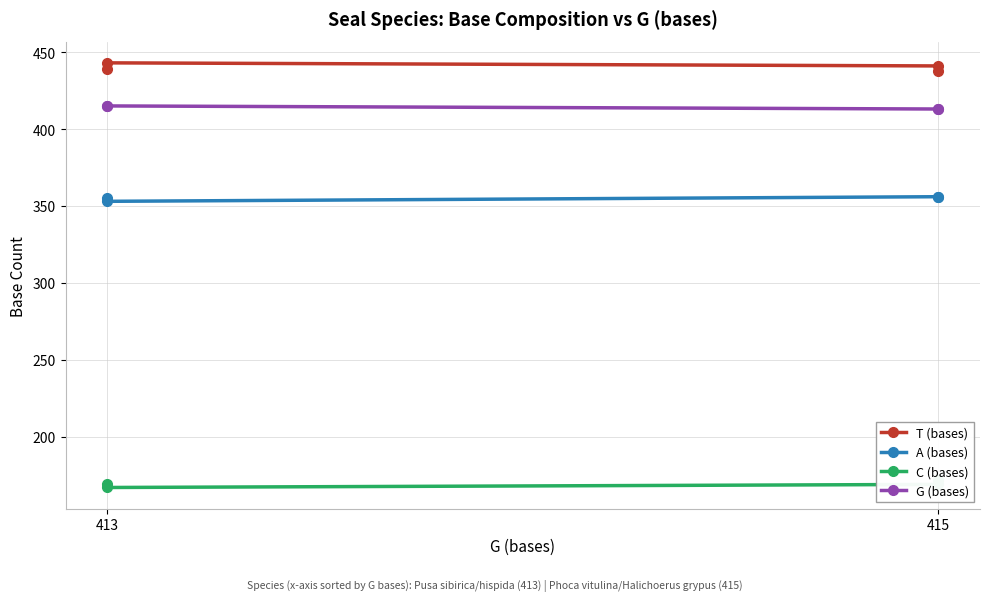

How many values in the G (bases) series are below 415?

2